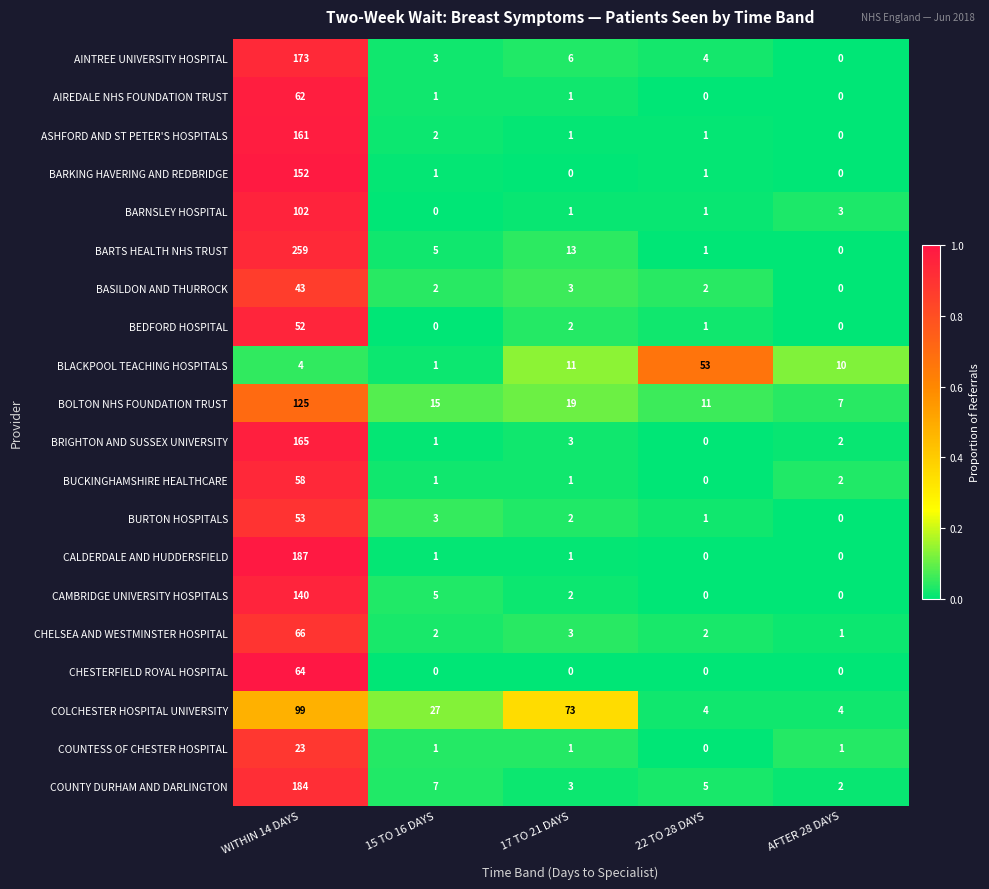

Which series has the largest total across all categories?

BARTS HEALTH NHS TRUST